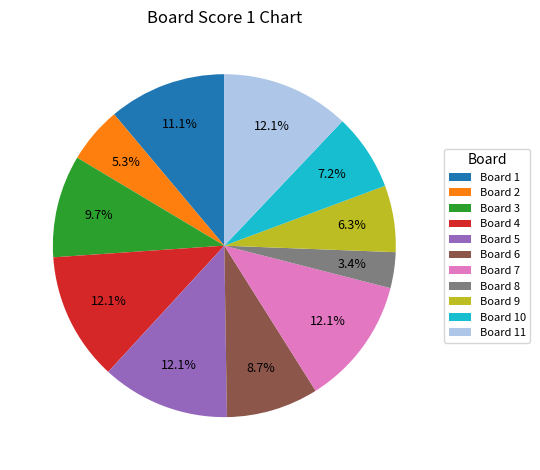

Between Board 5 and Board 2, which is larger?

Board 5